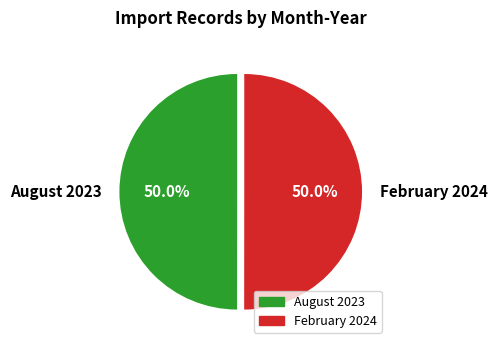

Combined, what portion of the pie is August 2023 and February 2024?

100.0%